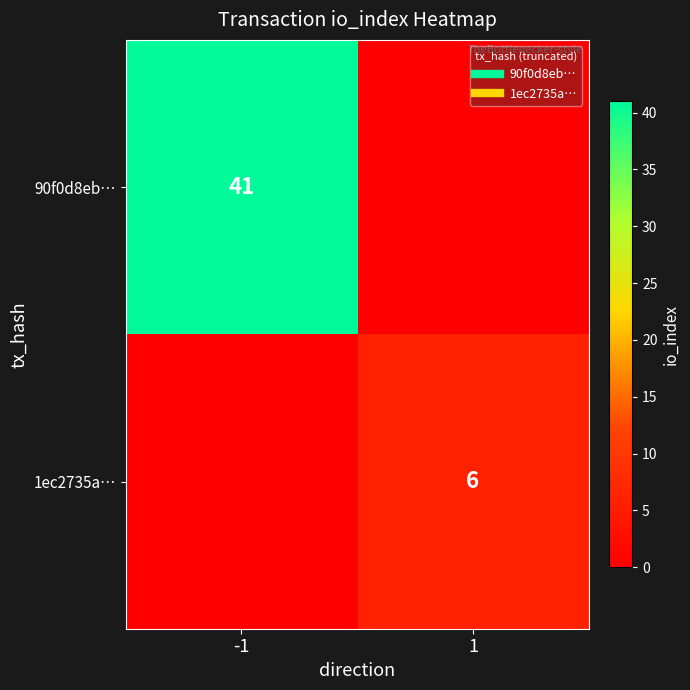

List the series in order of their peak value, highest first.

90f0d8eb…, 1ec2735a…